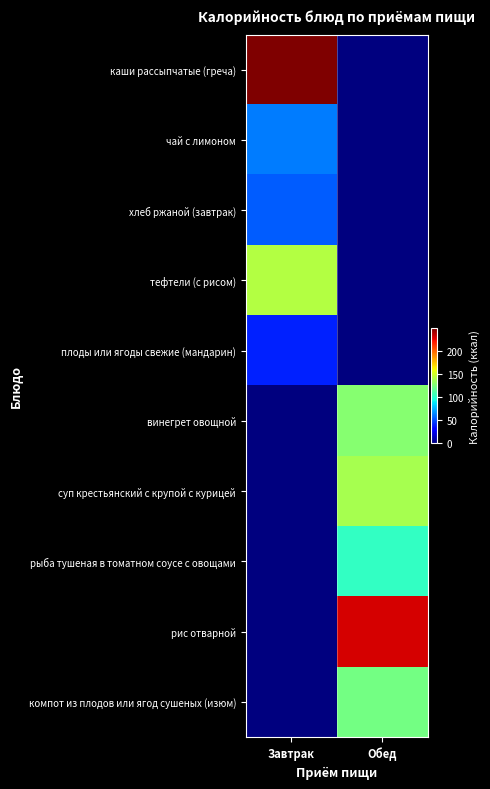

At which category is the sum across all series the highest?

Обед